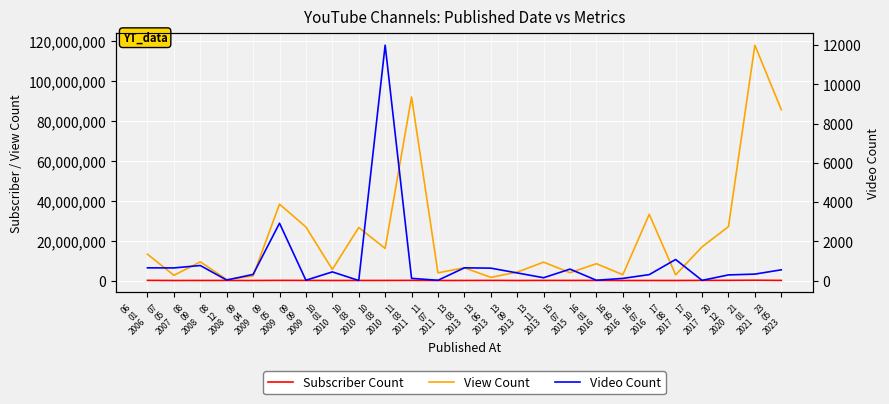

What is the label of the 21st point from the right?

09
04
2009